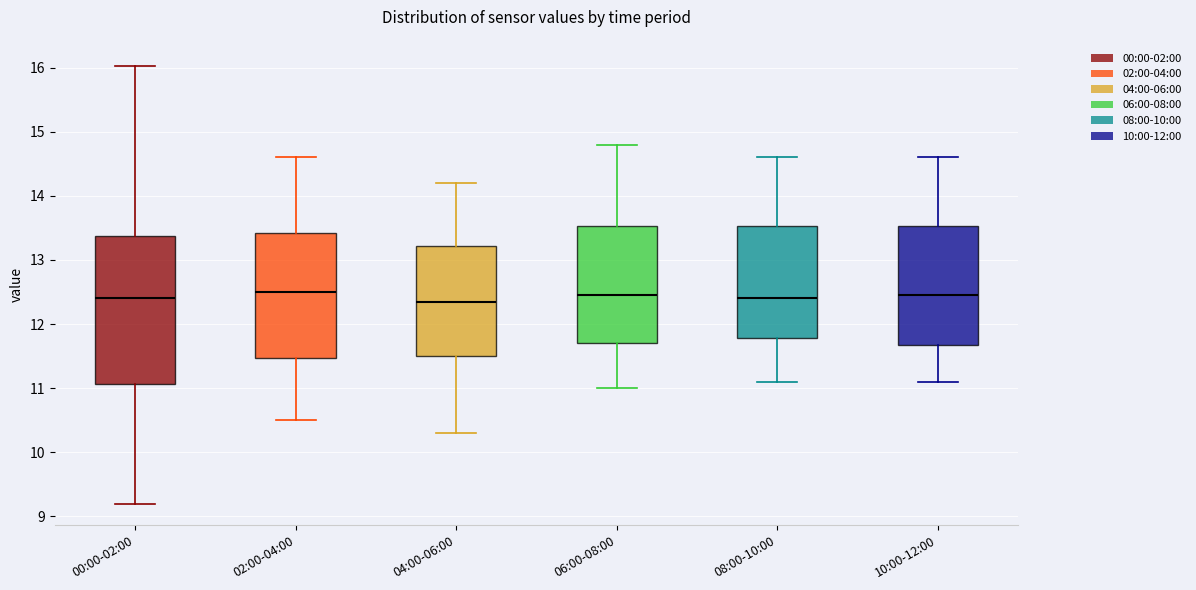

Where is the lower edge of the box for 06:00-08:00 on the y-axis? The values are not printed on the chart, so give them approximately, as read against the axis.

11.7